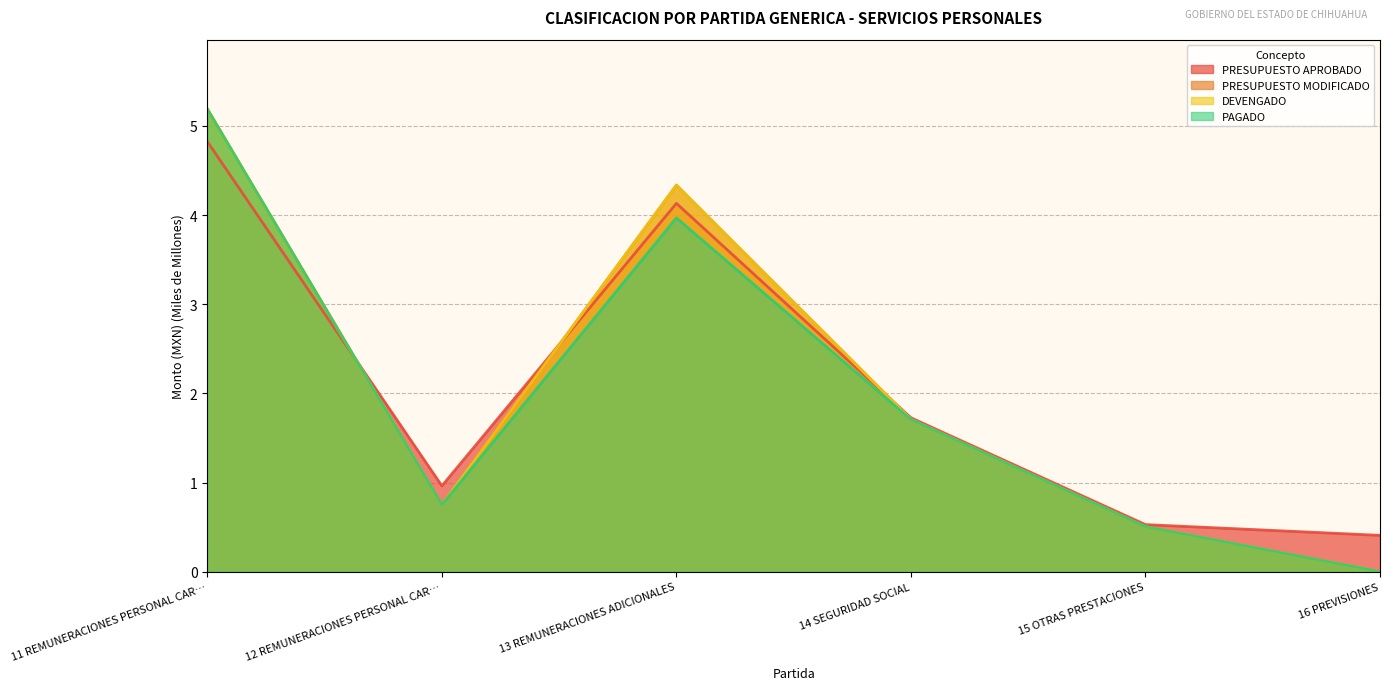

At 13 REMUNERACIONES ADICIONALES, list the series in order from largest to smallest.

PRESUPUESTO MODIFICADO, DEVENGADO, PRESUPUESTO APROBADO, PAGADO